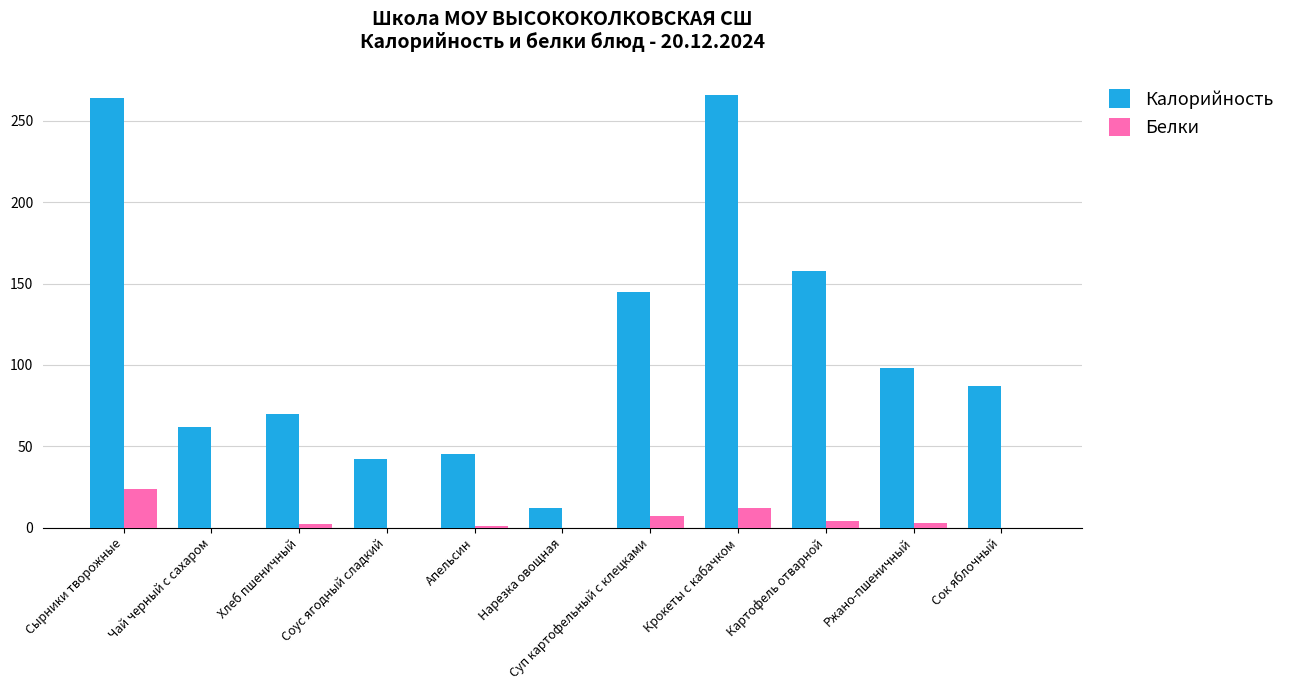

What is the maximum value for Калорийность?

266